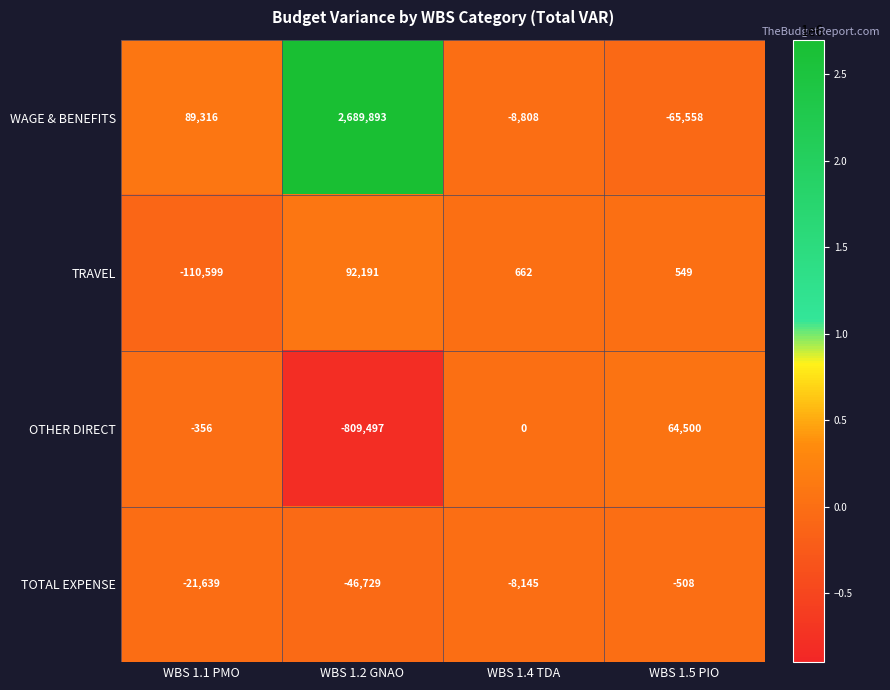

Which category has the highest value in the TOTAL EXPENSE series?

WBS 1.5 PIO